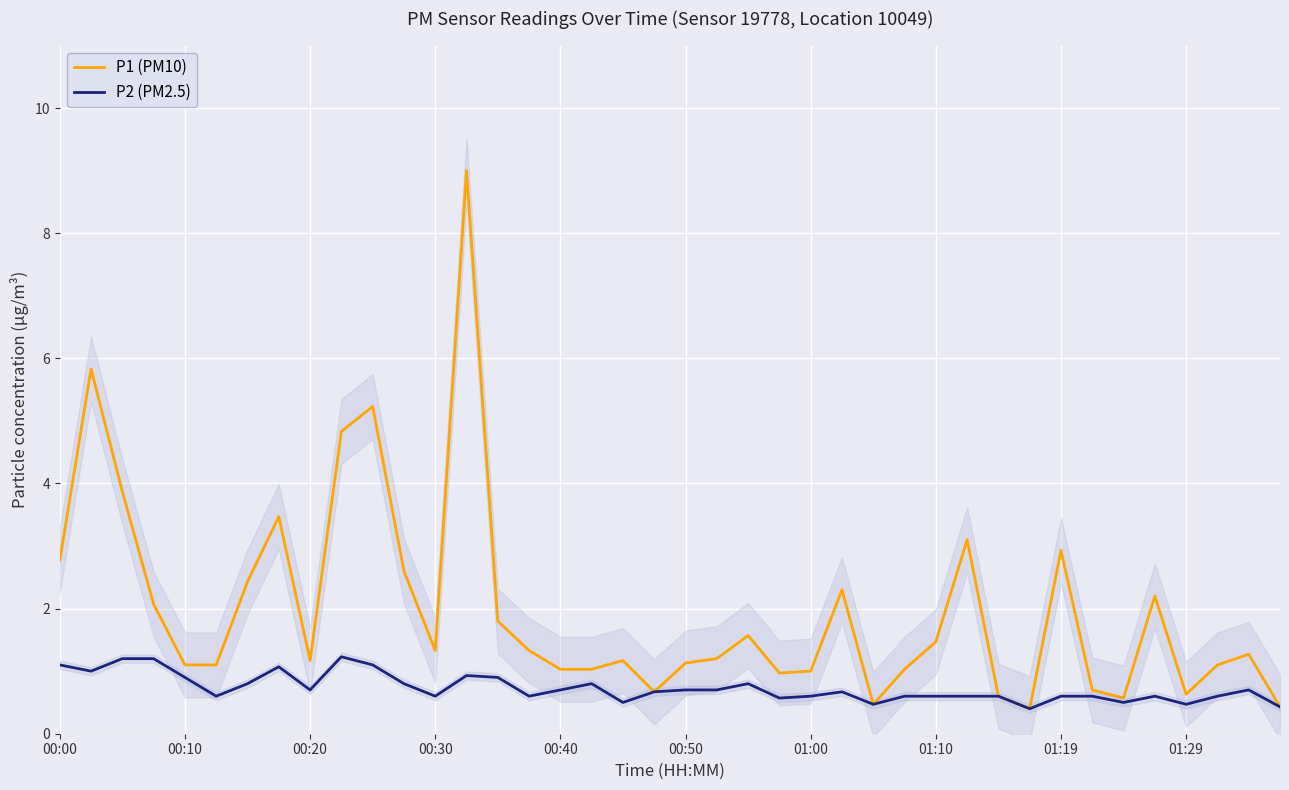

Which series has the widest spread of values?

P1 (PM10)